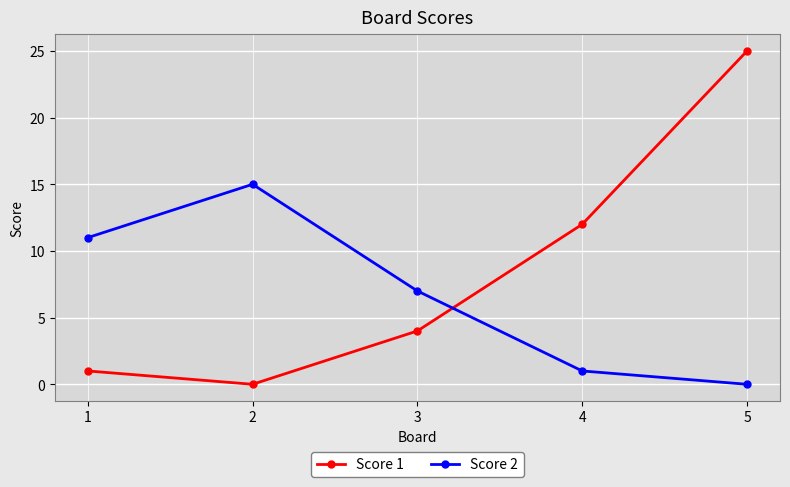

At which category does Score 2 reach its first local peak?

2